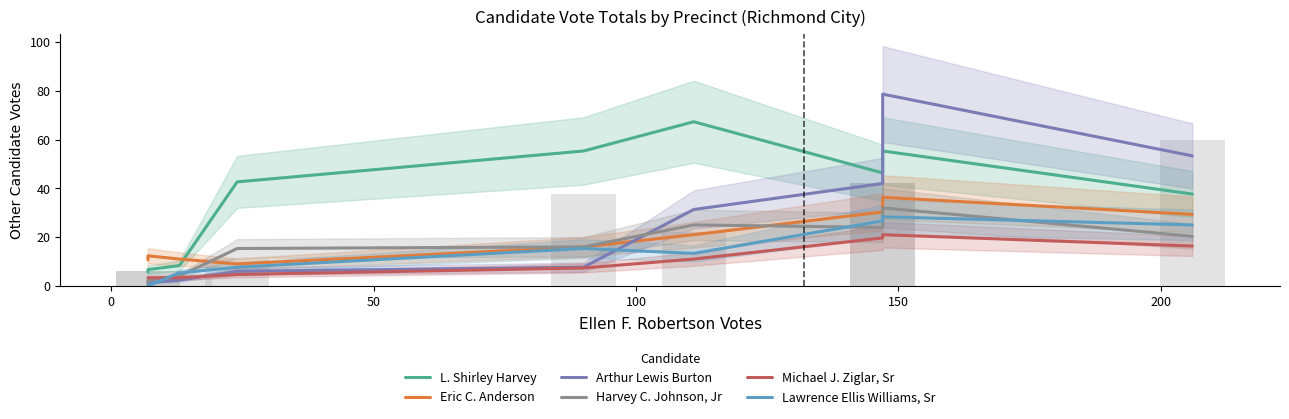

How many bars are there in each group?

6